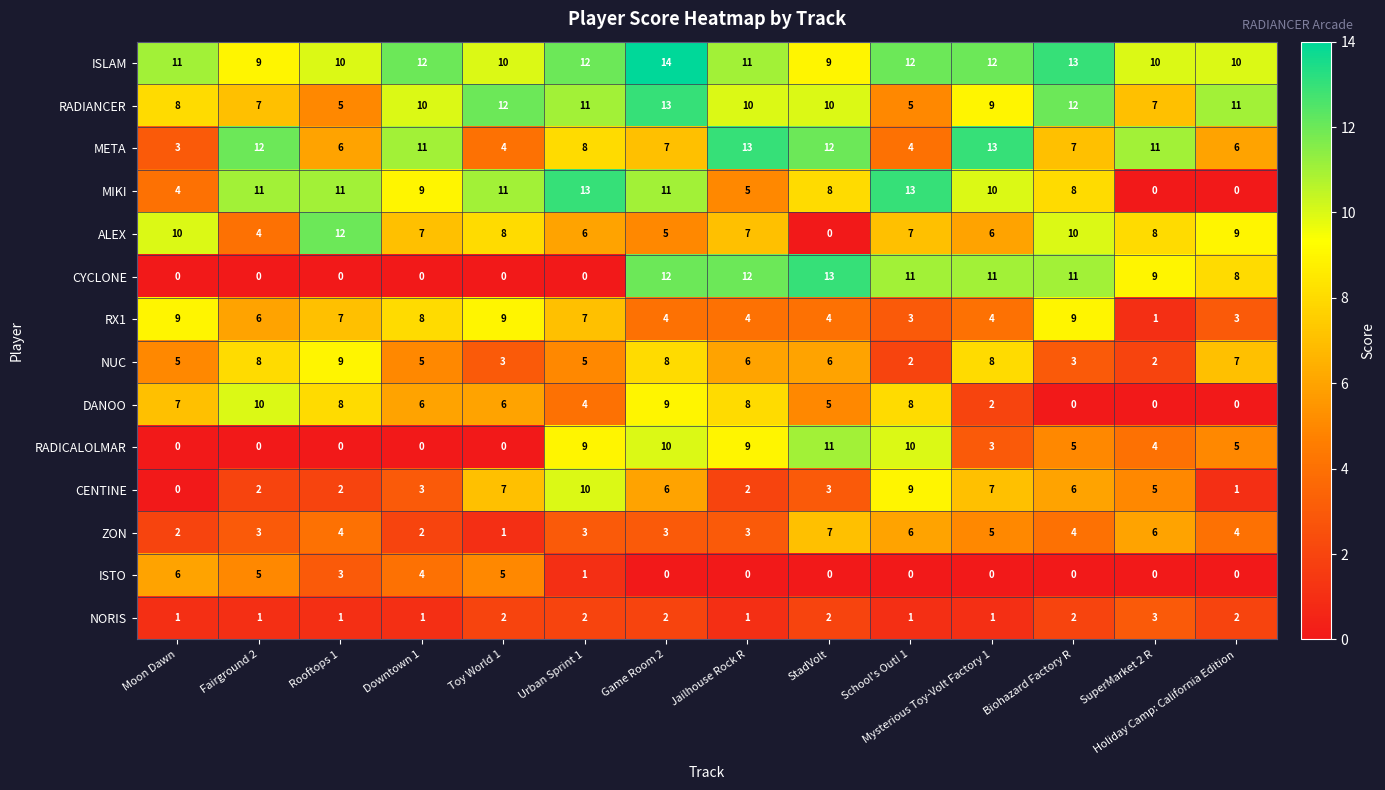

Between Game Room 2 and Biohazard Factory R, which series saw the biggest shift?

DANOO